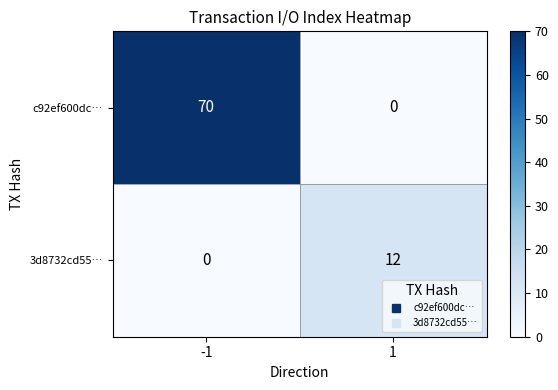

What is the difference between the maximum and minimum values in the c92ef600dc… series?

70